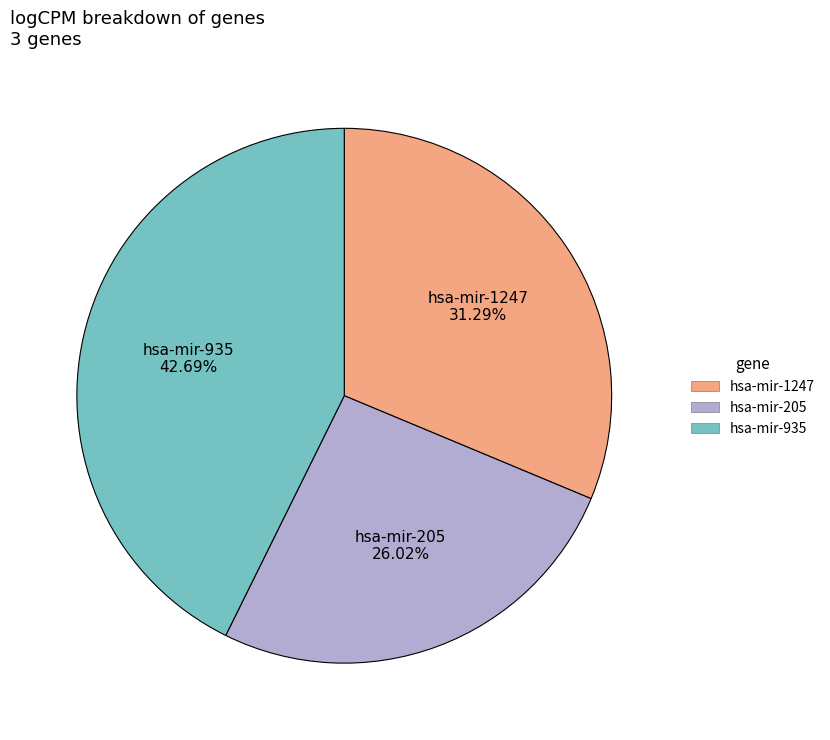

What percentage is NOT represented by hsa-mir-205?

74.0%